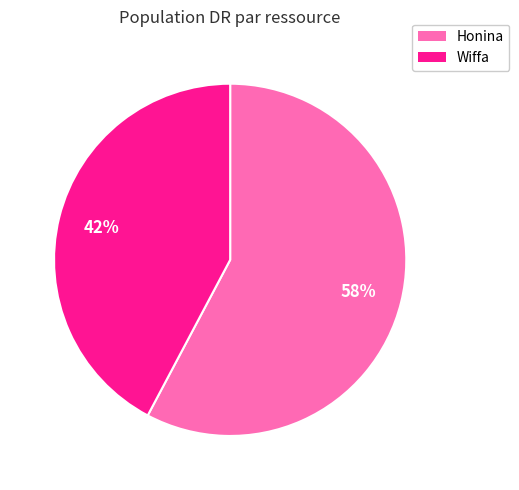

Which slice represents more than half of the pie?

Honina